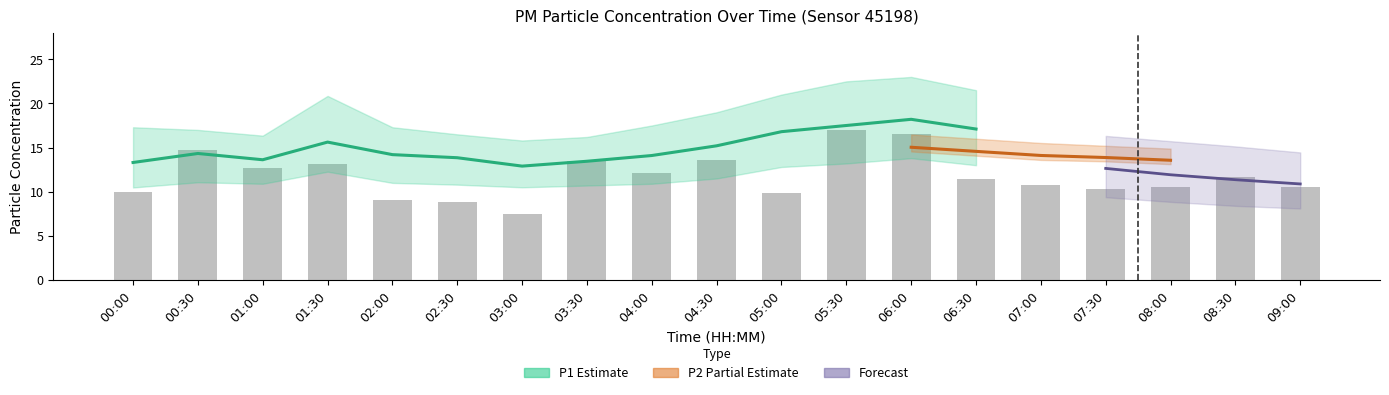

At which label does P1_upper first exceed 17?

00:00